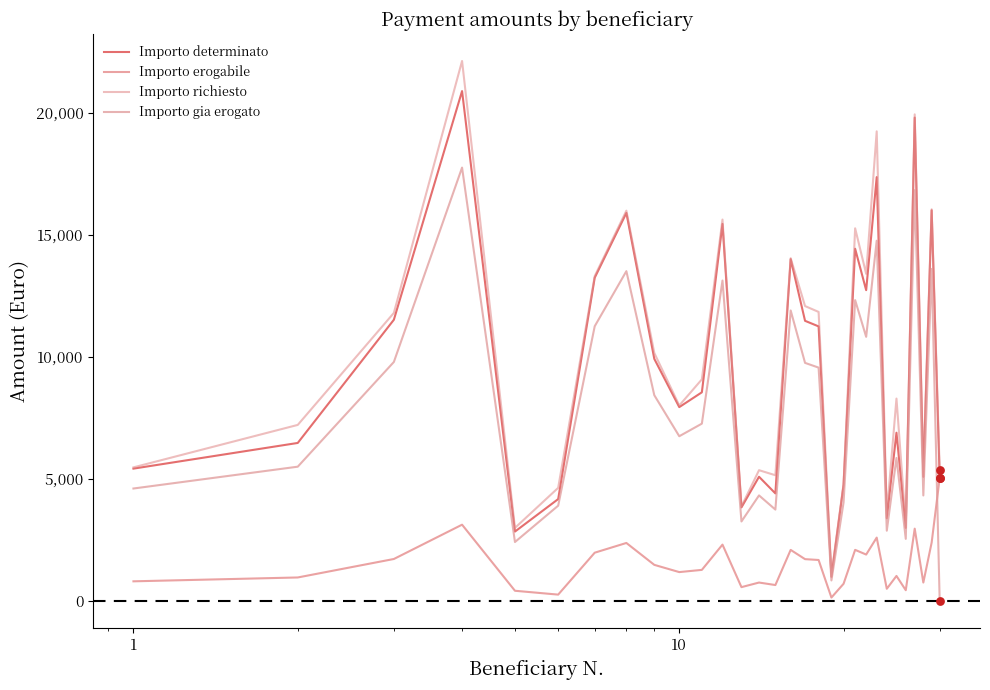

How many lines are shown in the chart?

4